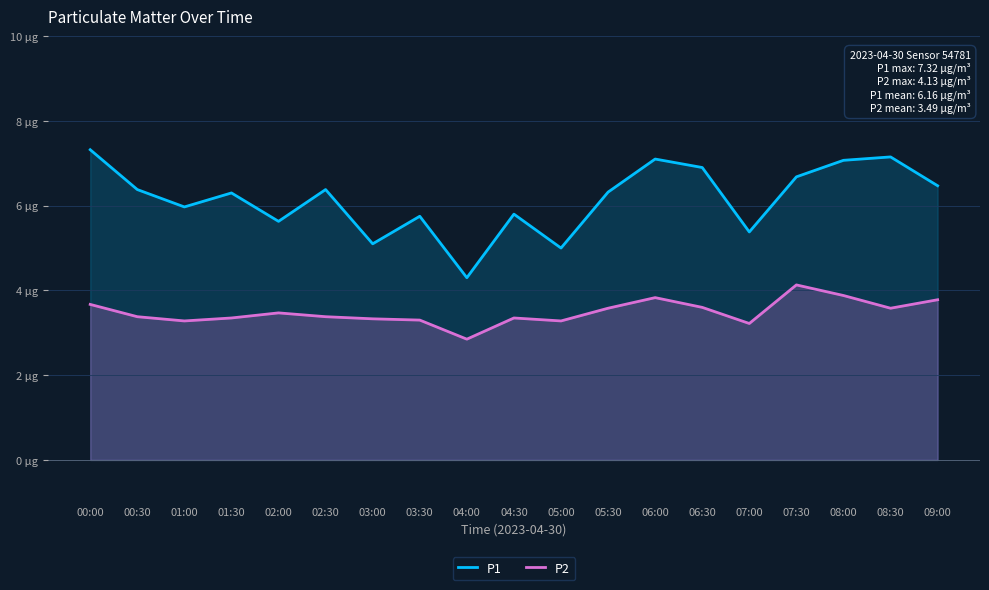

What is the total value across all series at 00:30?

9.8